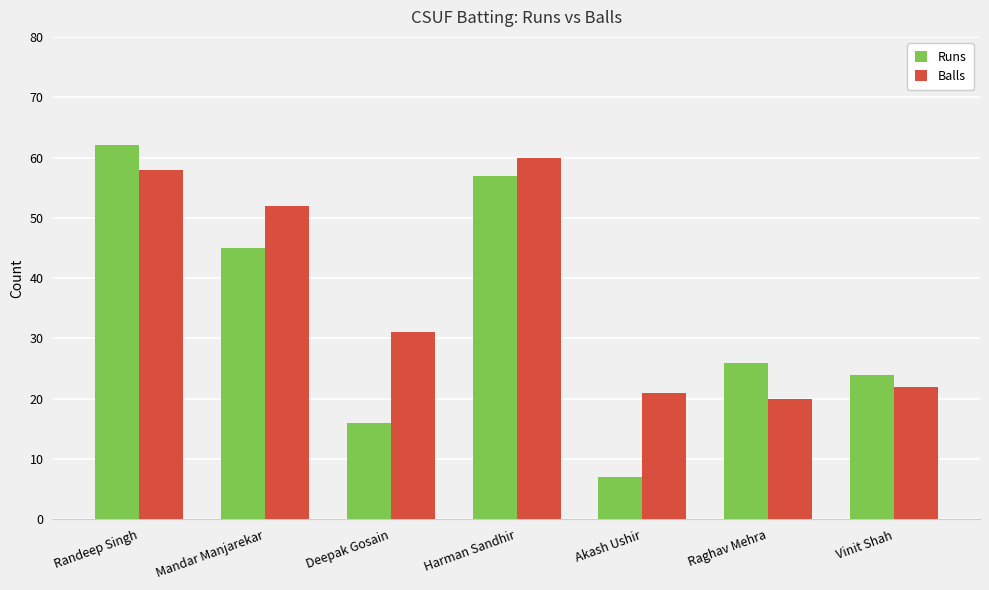

Is the value of Balls at Raghav Mehra greater than the value of Runs at Harman Sandhir?

No